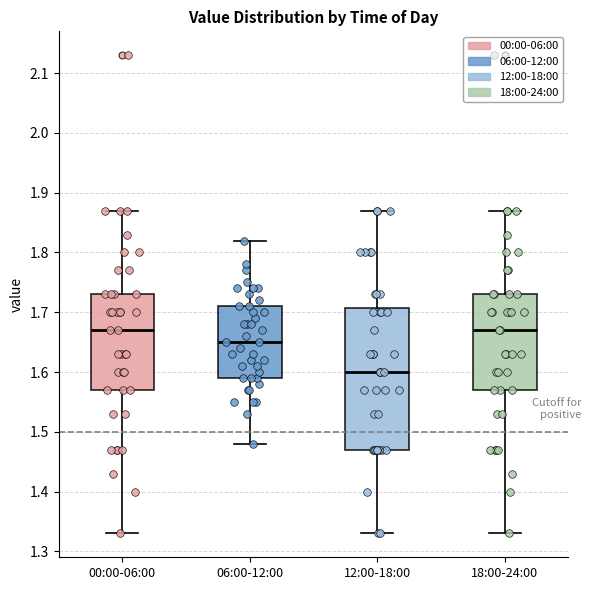

Which box's median line is the lowest?

12:00-18:00